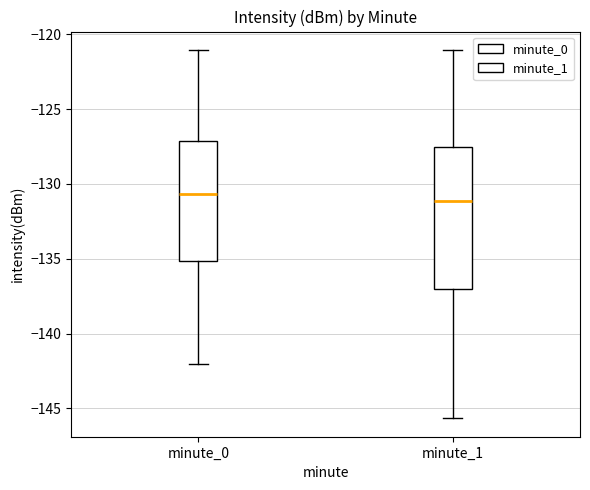

Where does the lower whisker of the box for minute_0 end on the y-axis? The values are not printed on the chart, so give them approximately, as read against the axis.

-142.0